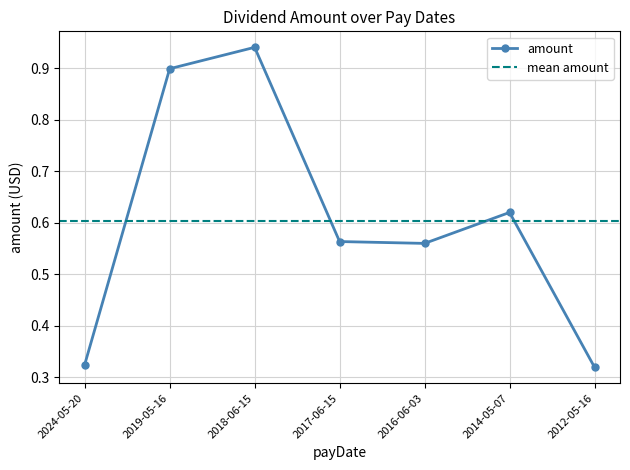

How many interior local peaks (higher than both neighbors) does the data have?

2